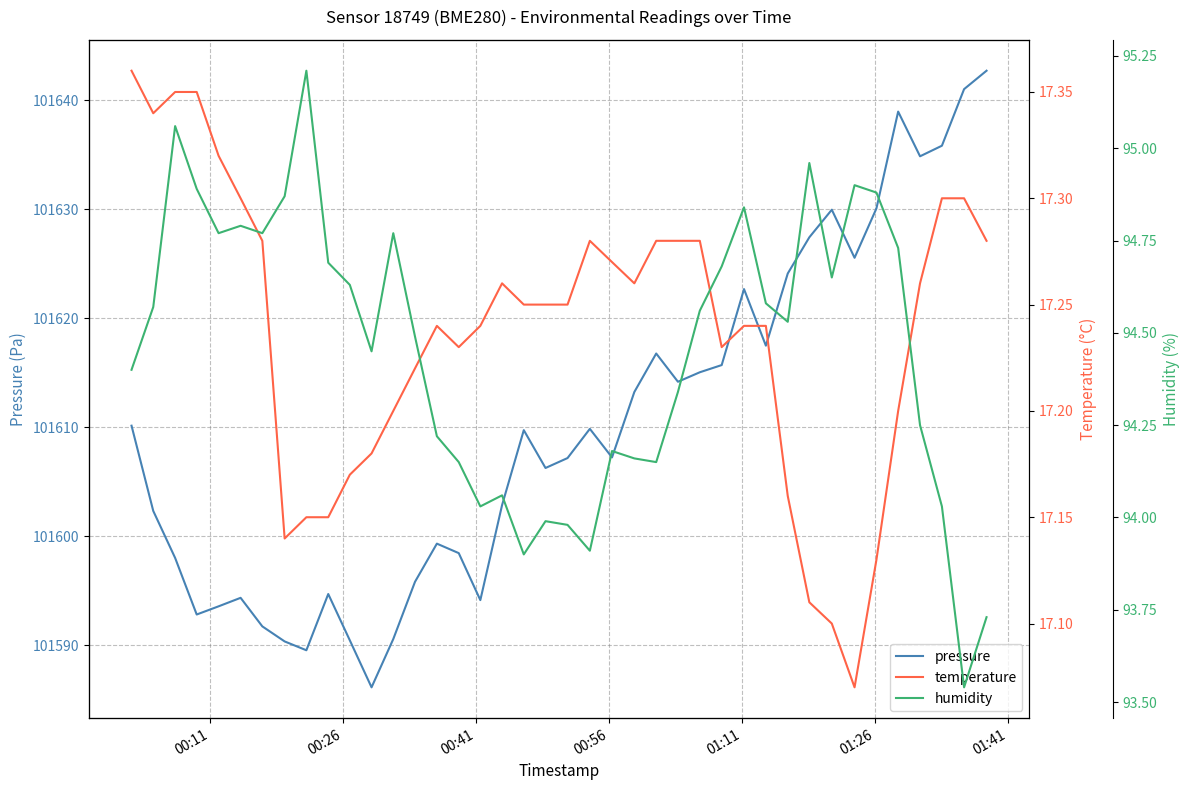

How many values in the humidity series are below 94?

6